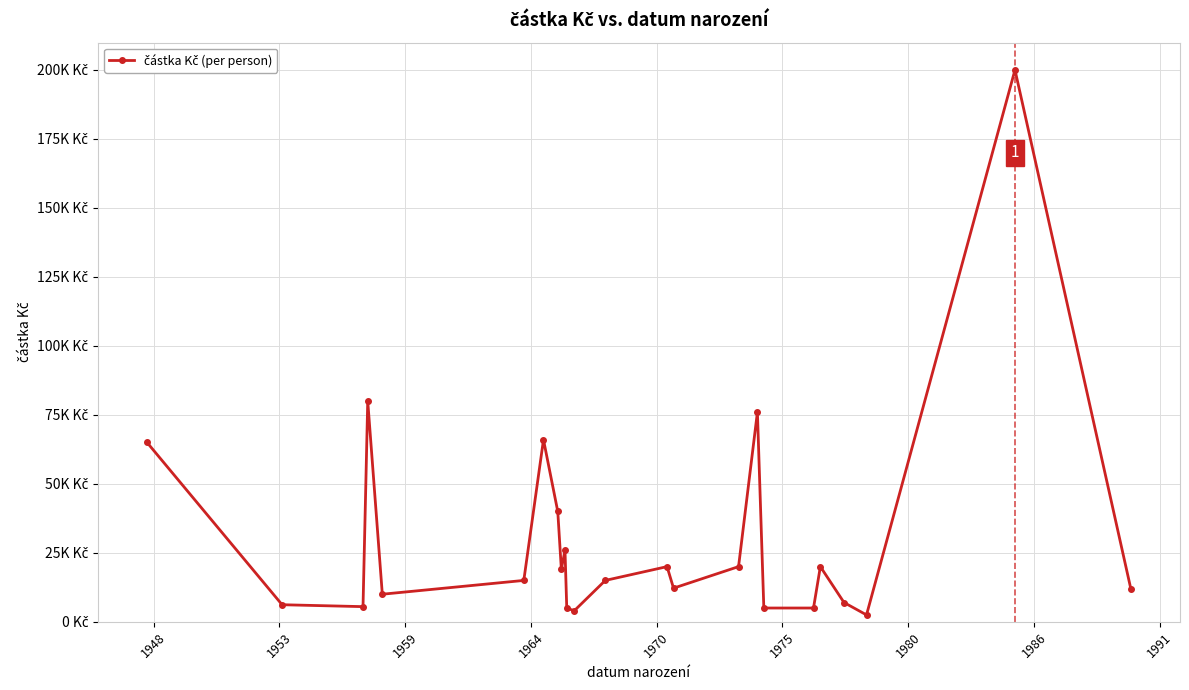

Is this an area chart (filled region under the line)?

No